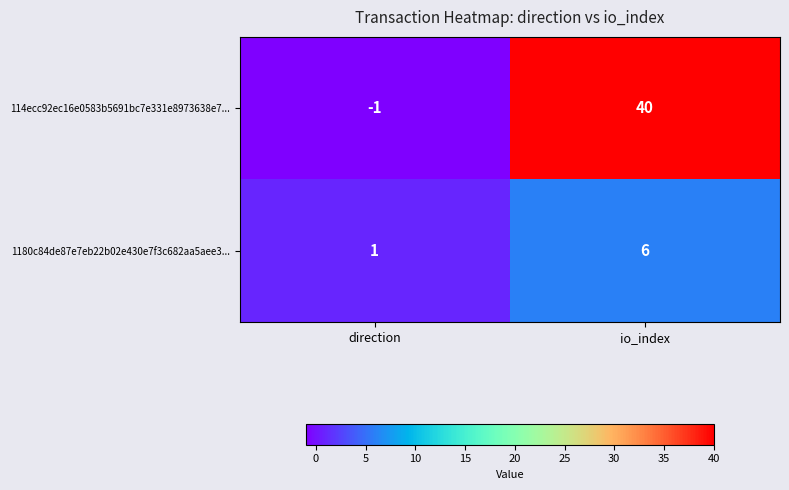

Reading right to left, what are all the values shown in this chart?

114ecc92ec16e0583b5691bc7e331e8973638e7...: 40	-1
1180c84de87e7eb22b02e430e7f3c682aa5aee3...: 6	1